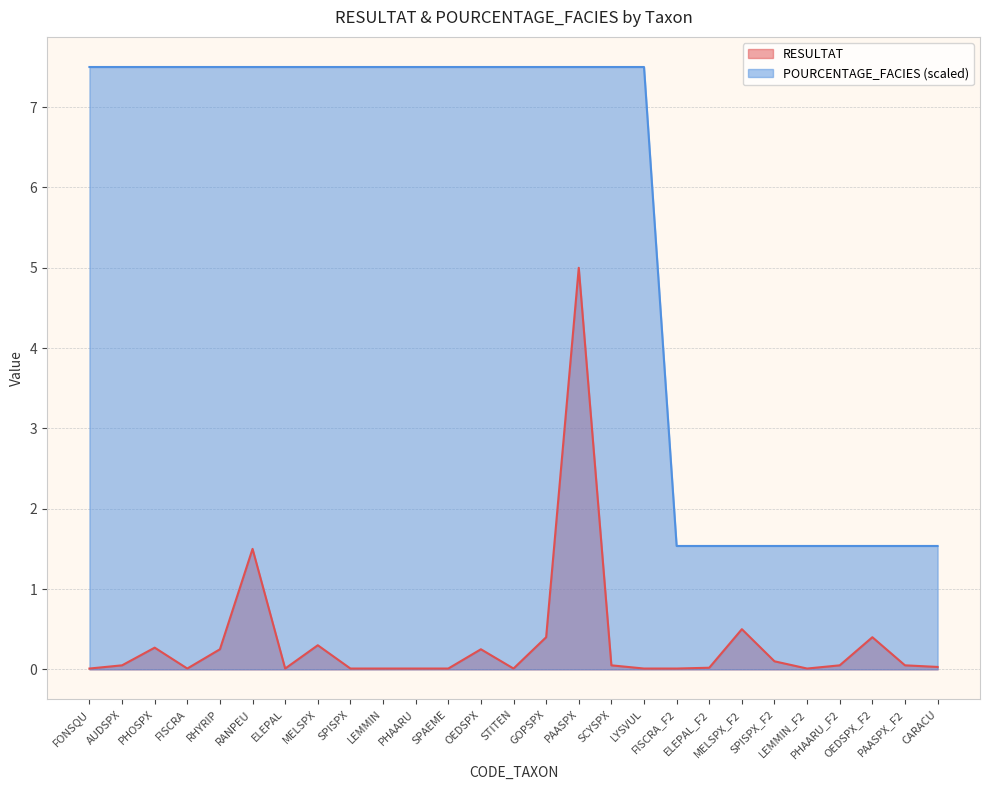

True or false: RESULTAT and POURCENTAGE_FACIES cross at least once.

False